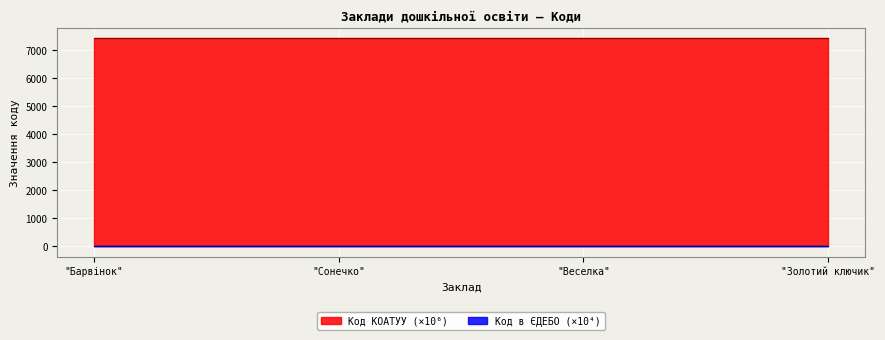

Count the number of categories in the chart.

4